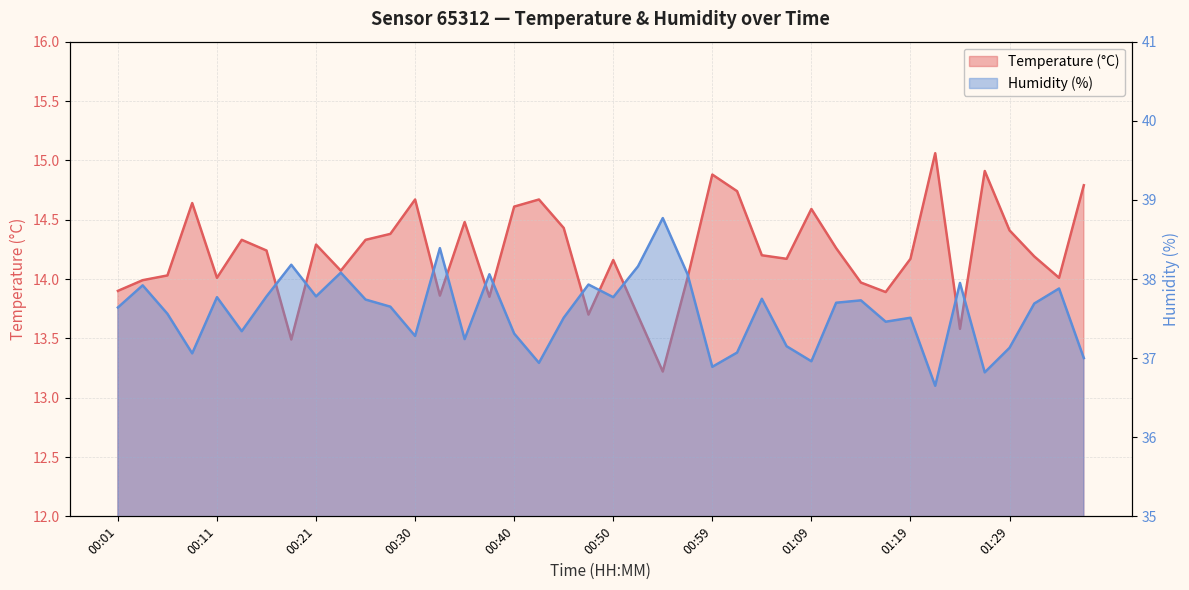

Reading left to right, extract all data points from this chart.

Temperature (°C): 00:01=13.9	00:04=14.0	00:06=14.0	00:09=14.6	00:11=14.0	00:13=14.3	00:16=14.2	00:18=13.5	00:21=14.3	00:23=14.1	00:26=14.3	00:28=14.4	00:30=14.7	00:33=13.9	00:35=14.5	00:38=13.8	00:40=14.6	00:42=14.7	00:45=14.4	00:47=13.7	00:50=14.2	00:52=13.7	00:55=13.2	00:57=14.0	00:59=14.9	01:02=14.7	01:04=14.2	01:07=14.2	01:09=14.6	01:12=14.3	01:14=14.0	01:16=13.9	01:19=14.2	01:21=15.1	01:24=13.6	01:26=14.9	01:29=14.4	01:31=14.2	01:33=14.0	01:36=14.8
Humidity (%): 00:01=37.6	00:04=37.9	00:06=37.6	00:09=37.1	00:11=37.8	00:13=37.3	00:16=37.8	00:18=38.2	00:21=37.8	00:23=38.1	00:26=37.7	00:28=37.6	00:30=37.3	00:33=38.4	00:35=37.2	00:38=38.1	00:40=37.3	00:42=36.9	00:45=37.5	00:47=37.9	00:50=37.8	00:52=38.2	00:55=38.8	00:57=38.1	00:59=36.9	01:02=37.1	01:04=37.8	01:07=37.1	01:09=37.0	01:12=37.7	01:14=37.7	01:16=37.5	01:19=37.5	01:21=36.6	01:24=38.0	01:26=36.8	01:29=37.1	01:31=37.7	01:33=37.9	01:36=37.0